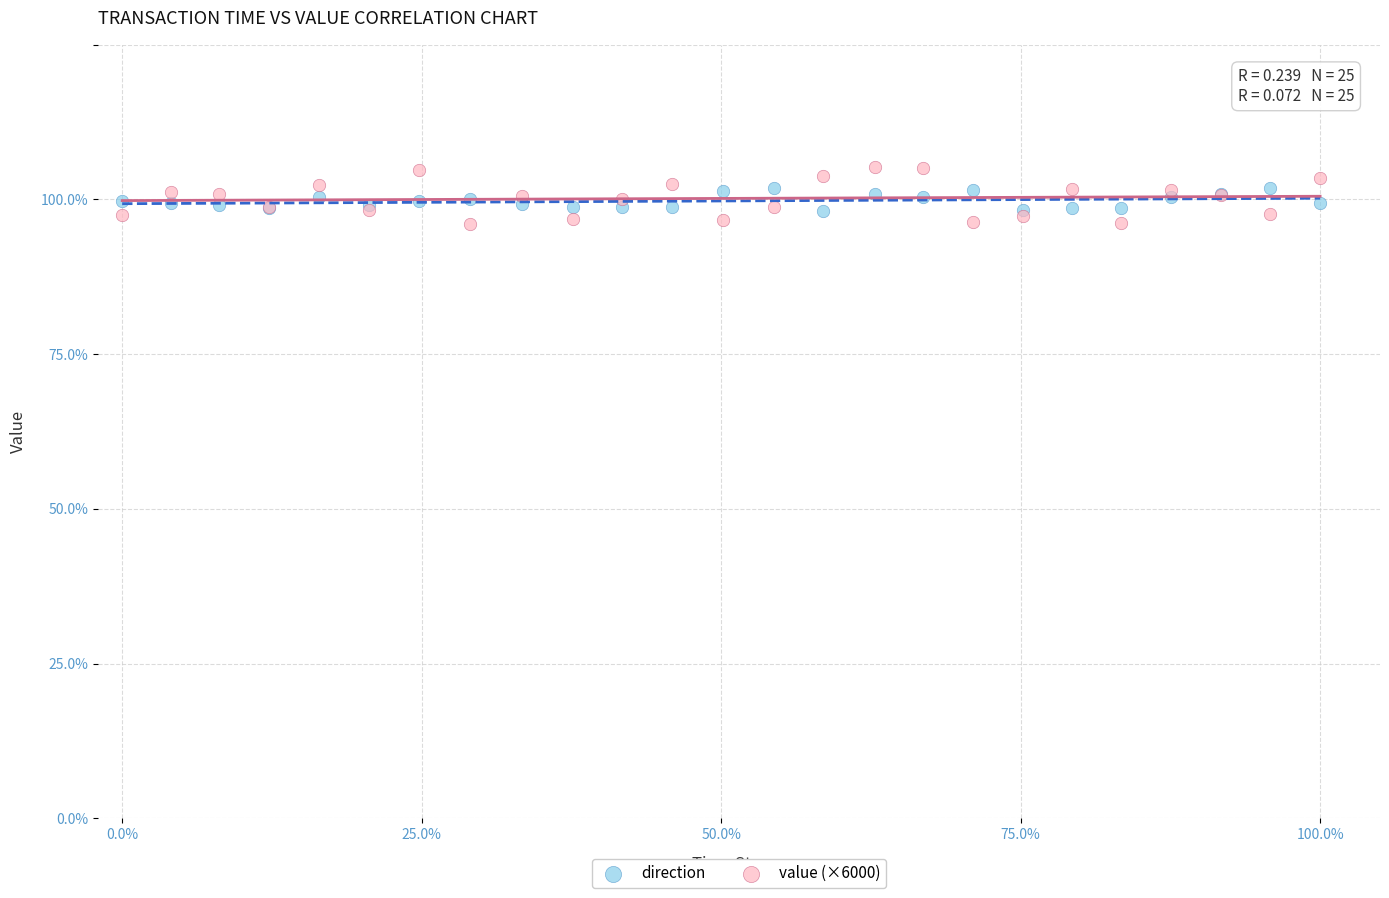

Which series reaches the minimum Y coordinate?

value (×6000)